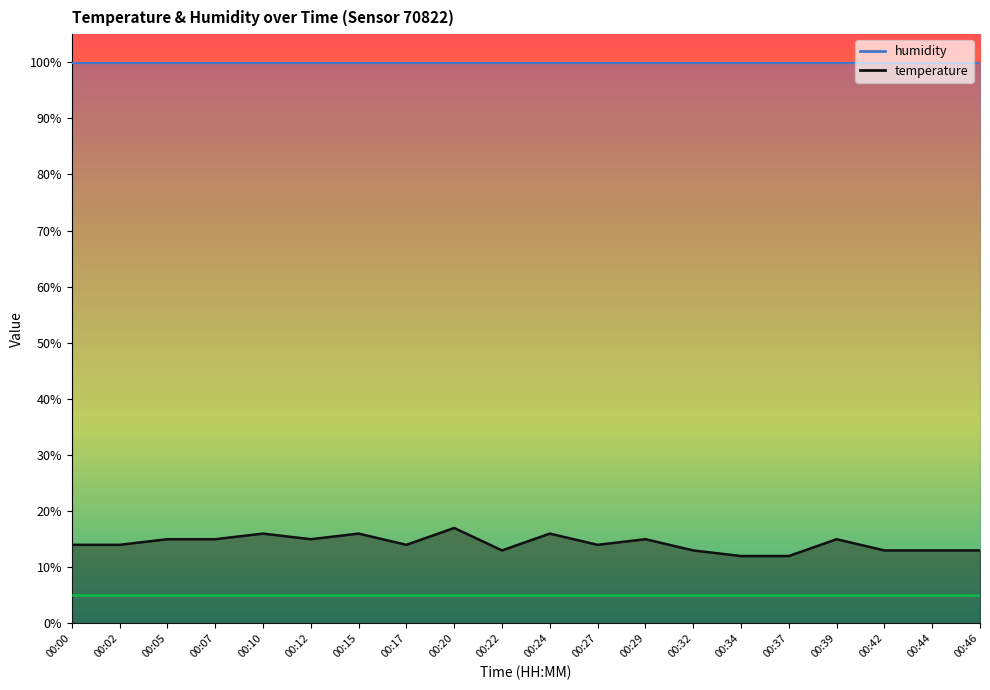

Reading left to right, list all the values displayed in this chart.

14.0	14.0	15.0	15.0	16.0	15.0	16.0	14.0	17.0	13.0	16.0	14.0	15.0	13.0	12.0	12.0	15.0	13.0	13.0	13.0